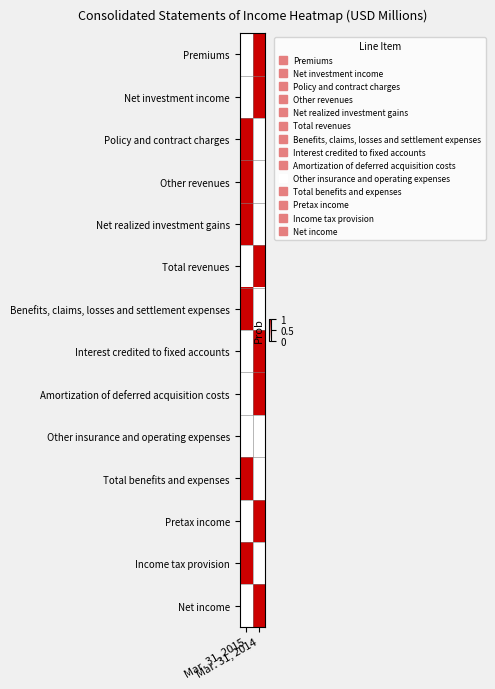

Count the number of data series in this chart.

14